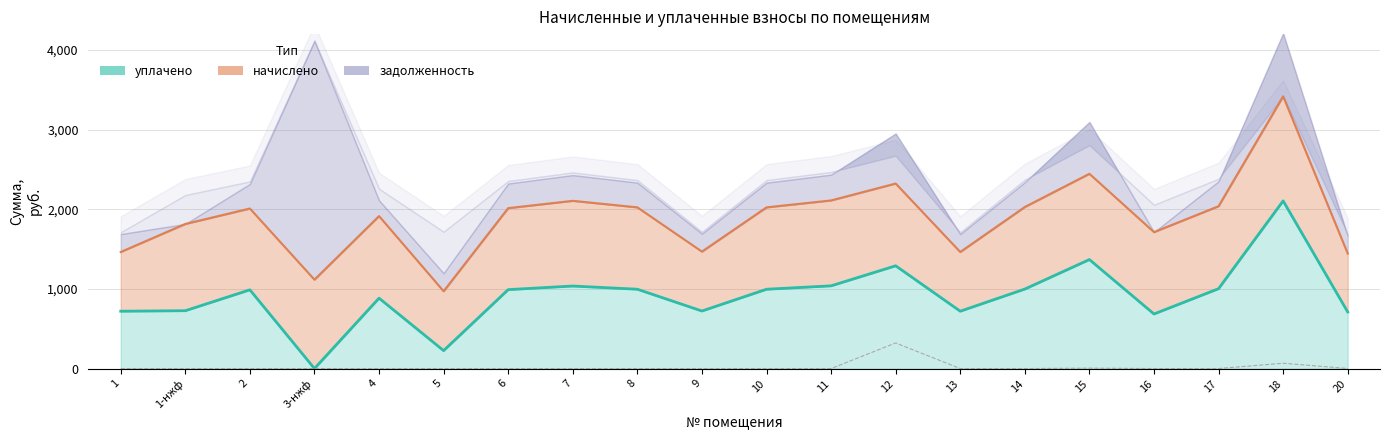

What is the label of the 20th point from the right?

1